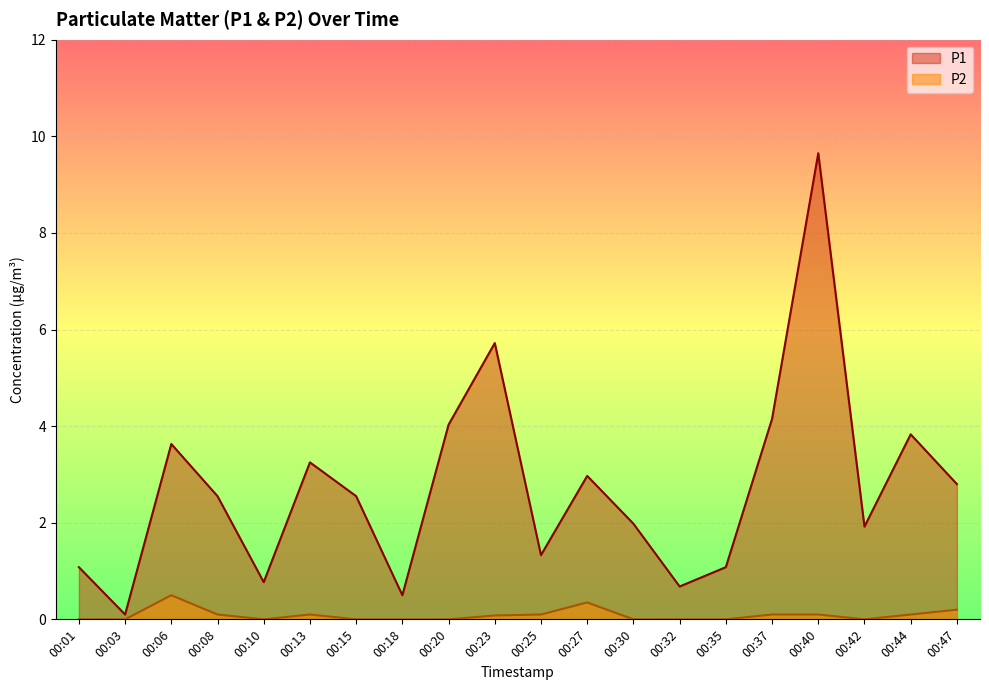

True or false: P2 and P1 intersect in this chart.

False